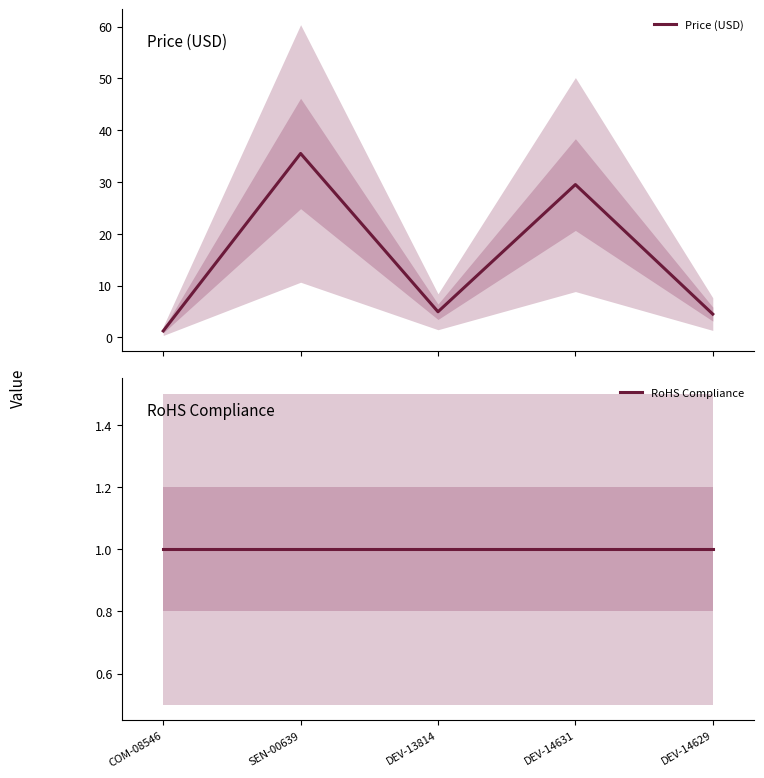

True or false: Price (USD) and RoHS Compliance intersect in this chart.

False